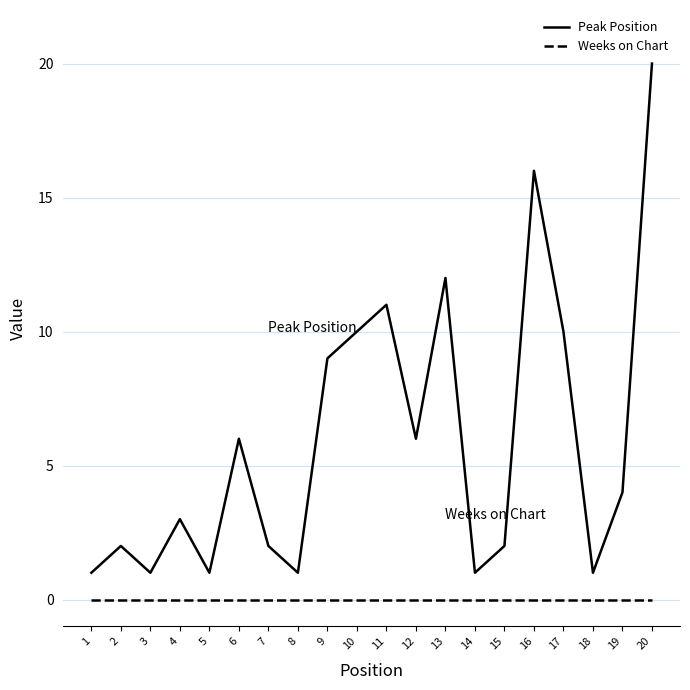

Which series has the largest range (max minus min)?

Peak Position